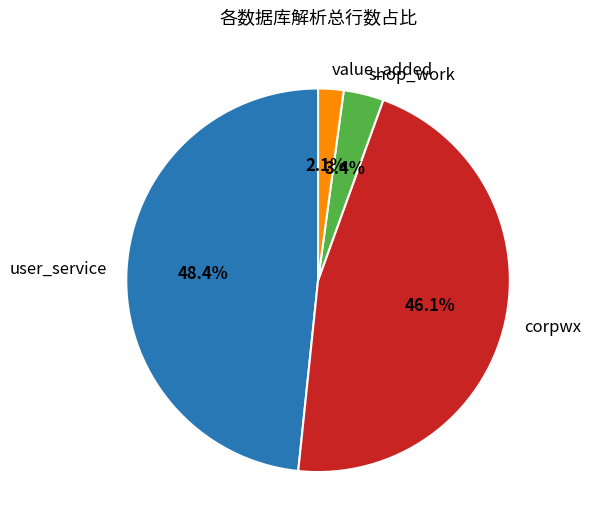

Is corpwx the majority of the pie?

No